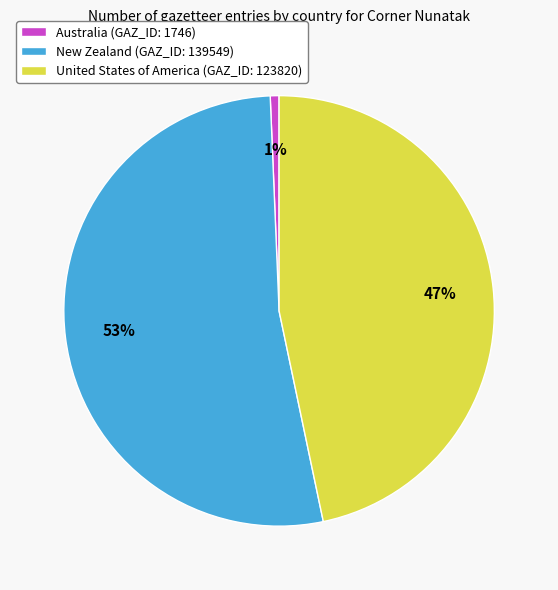

Is there a majority slice in this chart?

Yes